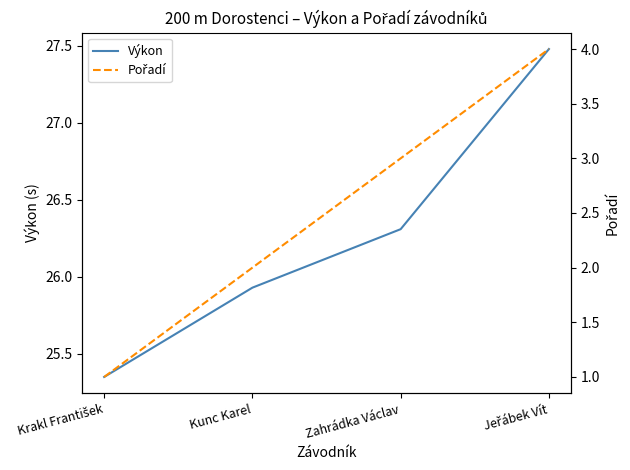

The Pořadí series shows 1.2 at Jeřábek Vít. True or false?

False